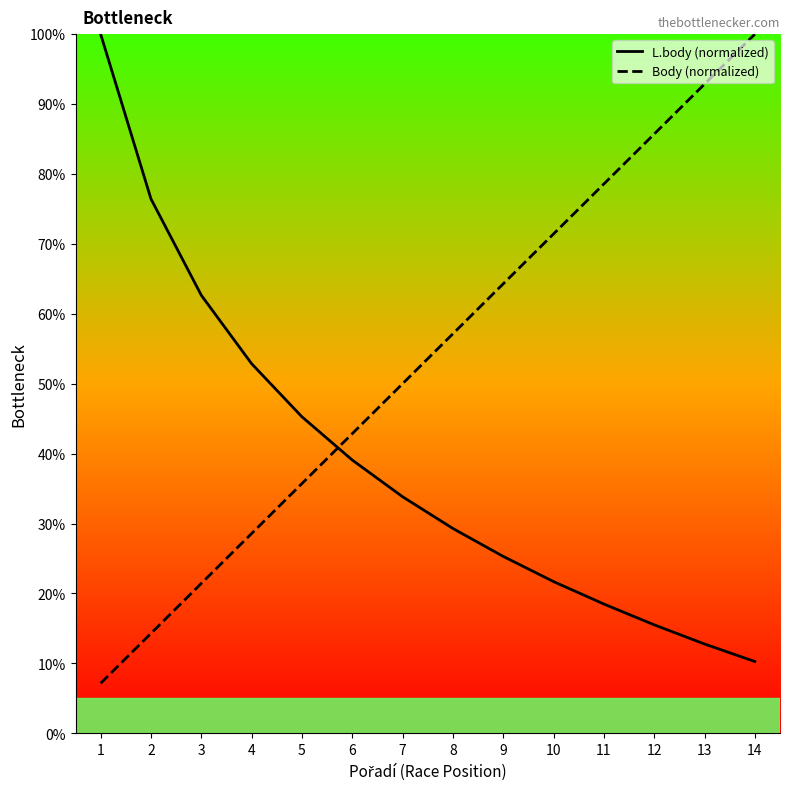

What is the approximate value of Body at 5?

35.7